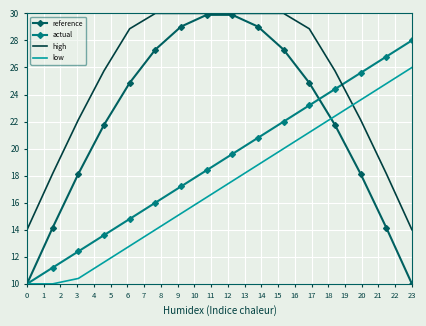

How many times do actual and high cross each other?

1